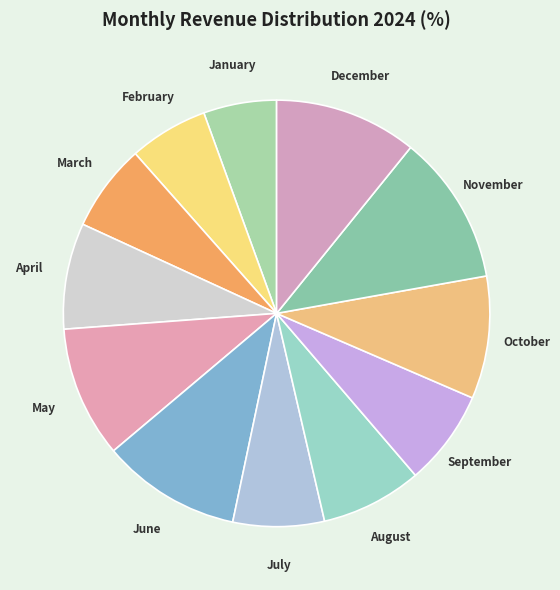

Count the number of slices in the pie.

12